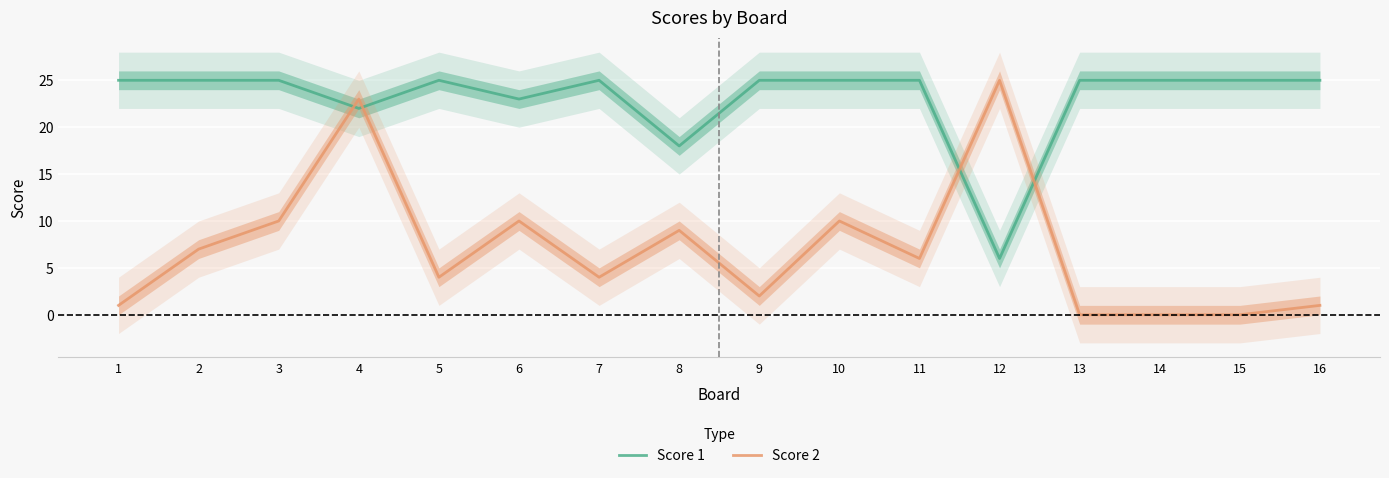

List the series in order of their peak value, highest first.

Score 1, Score 2